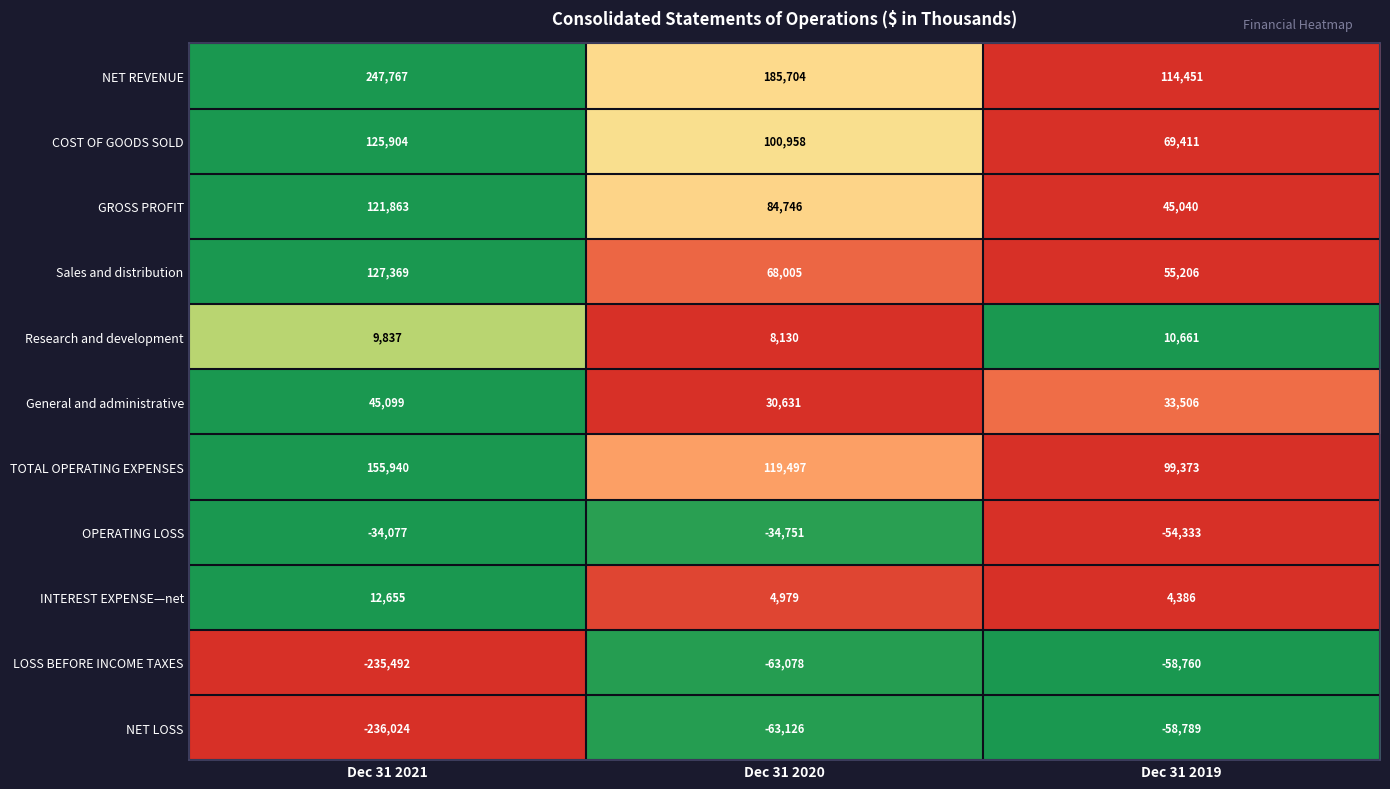

Count the number of data series in this chart.

11